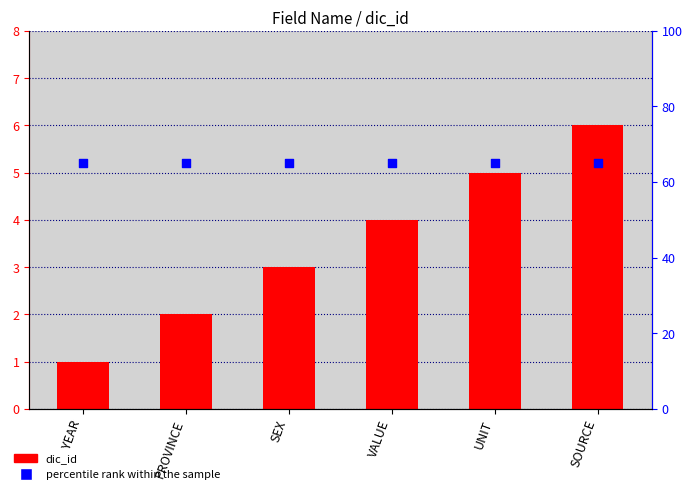

What are all the series names shown in the legend?

dic_id, percentile rank within the sample